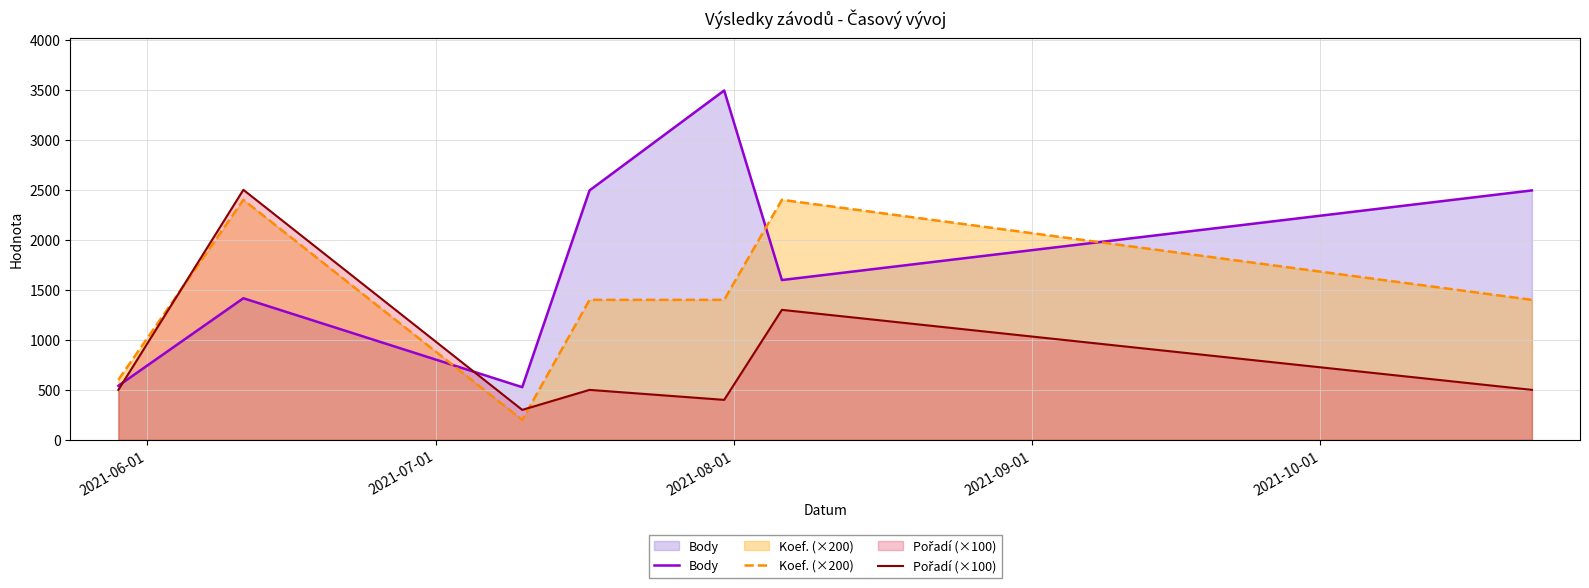

Which series has the widest spread of values?

Body